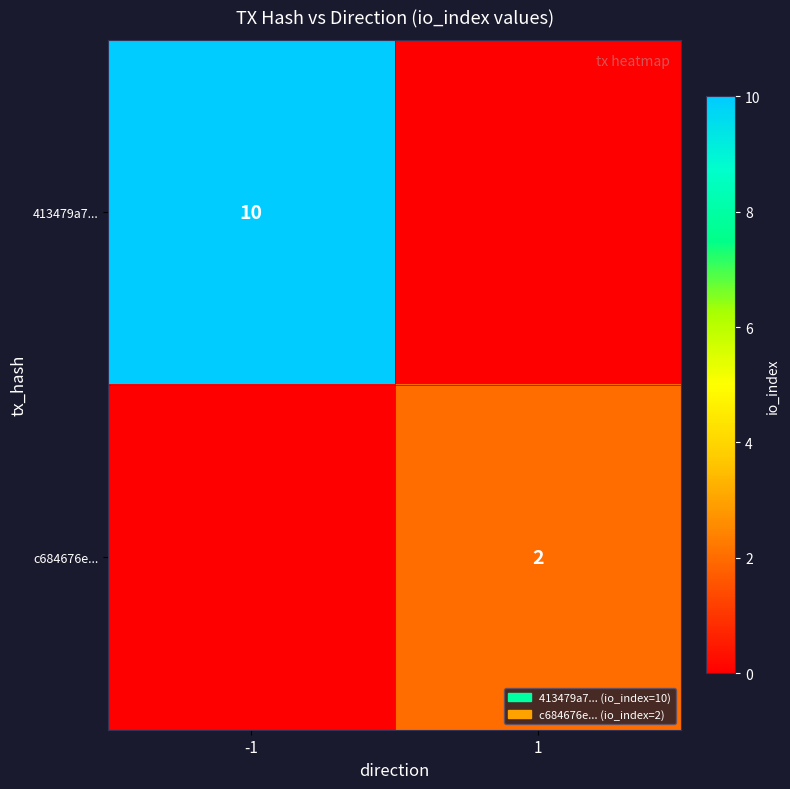

True or false: c684676e... has a value of 1 at -1.

False